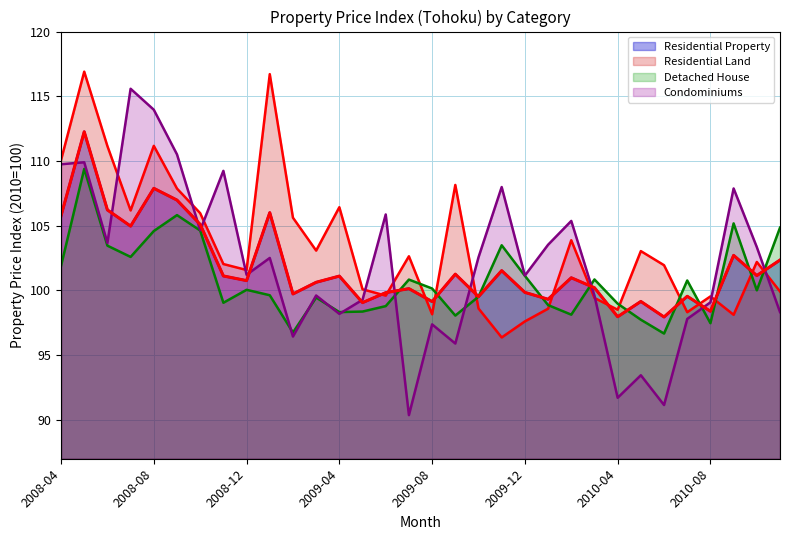

Rank the series by their maximum value, from highest to lowest.

Residential Land, Condominiums, Residential Property, Detached House